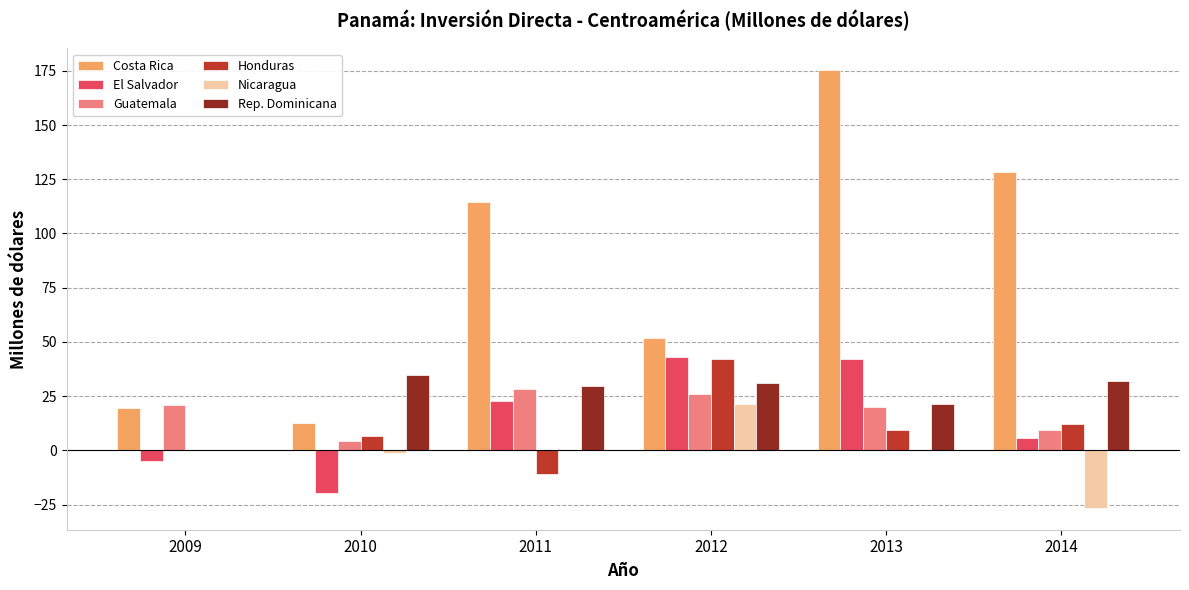

How many groups of bars are there?

6